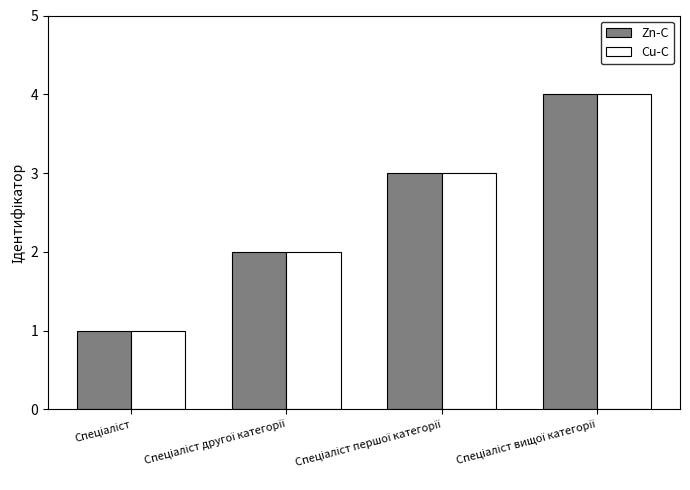

Reading left to right, extract all data points from this chart.

Zn-C: 1	2	3	4
Cu-C: 1	2	3	4